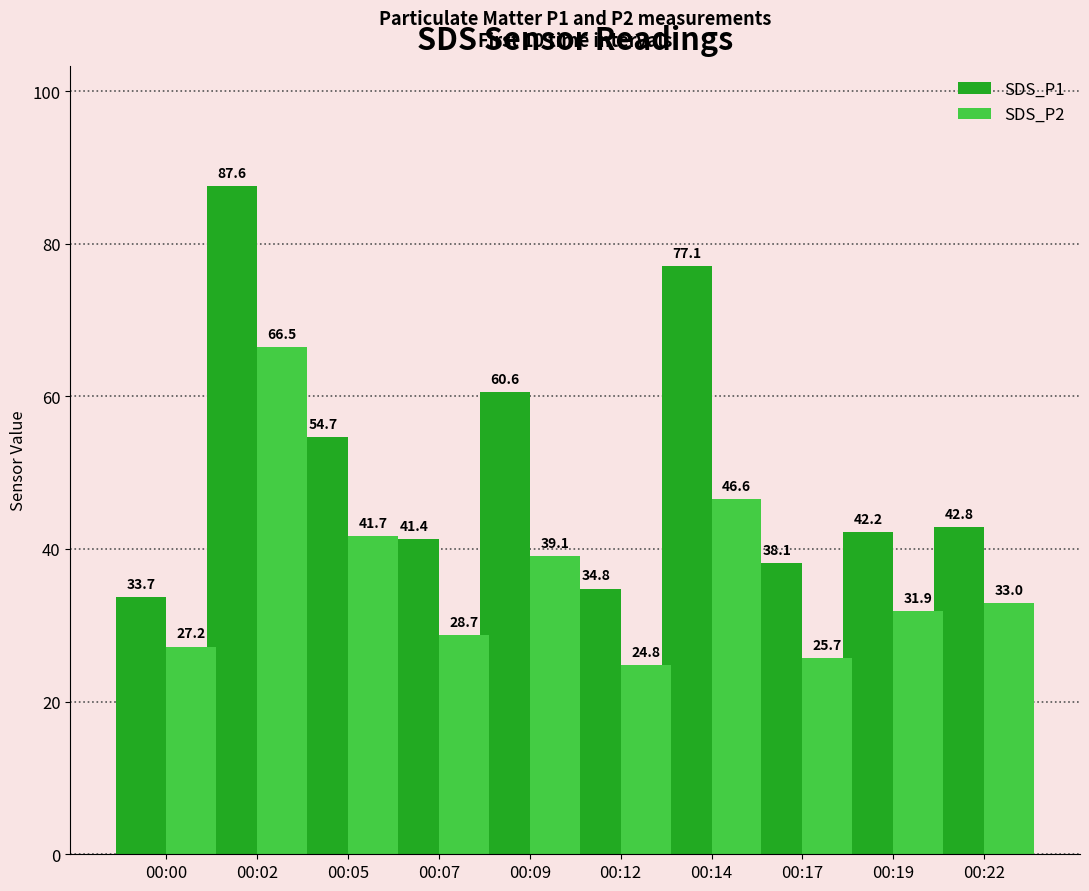

How many bars are there in each group?

2